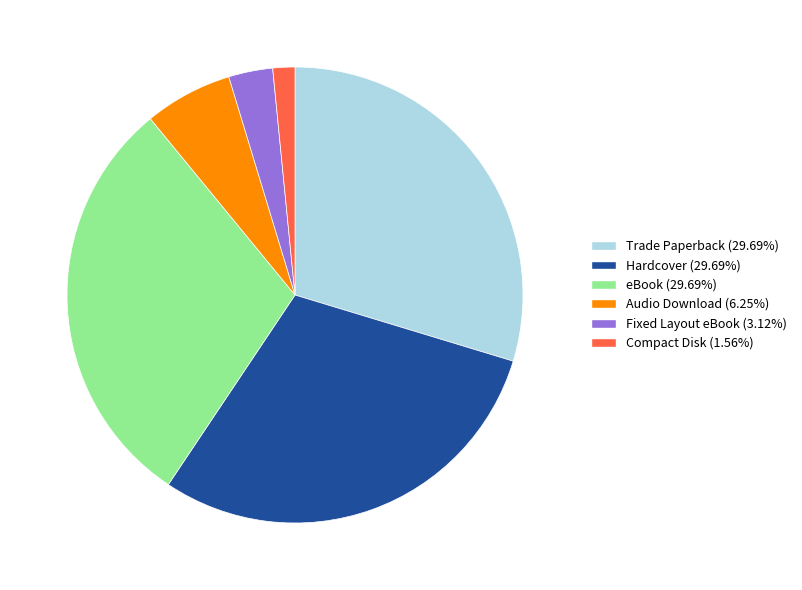

True or false: Hardcover accounts for 23% of the total.

False